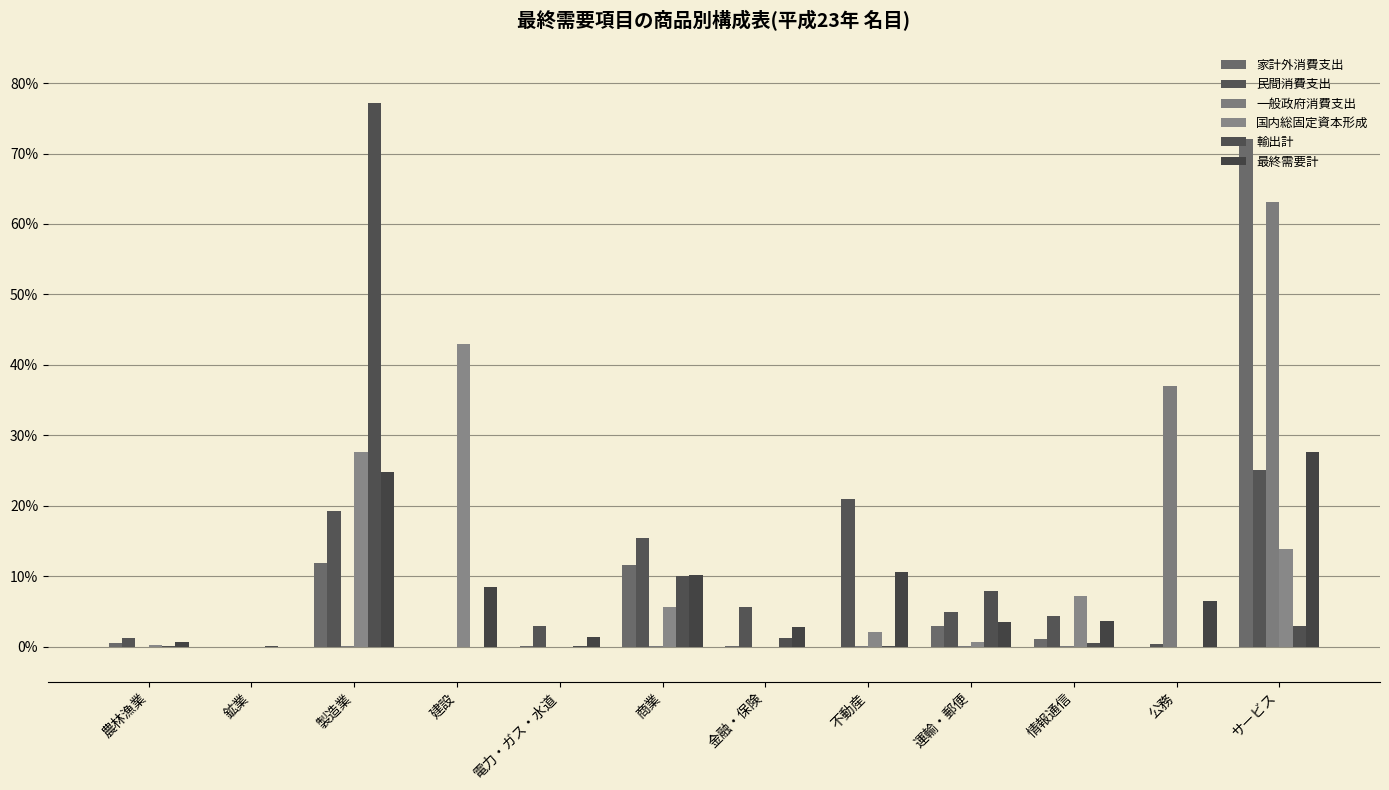

What is the difference between the second highest and minimum values in the 民間消費支出 series?

0.2